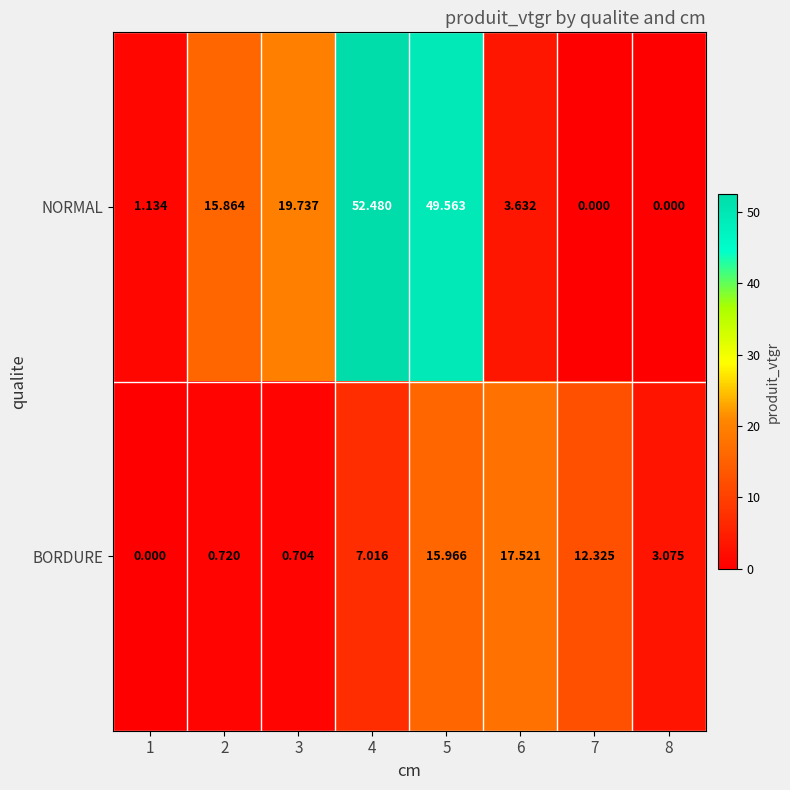

Which series has the largest total across all categories?

NORMAL